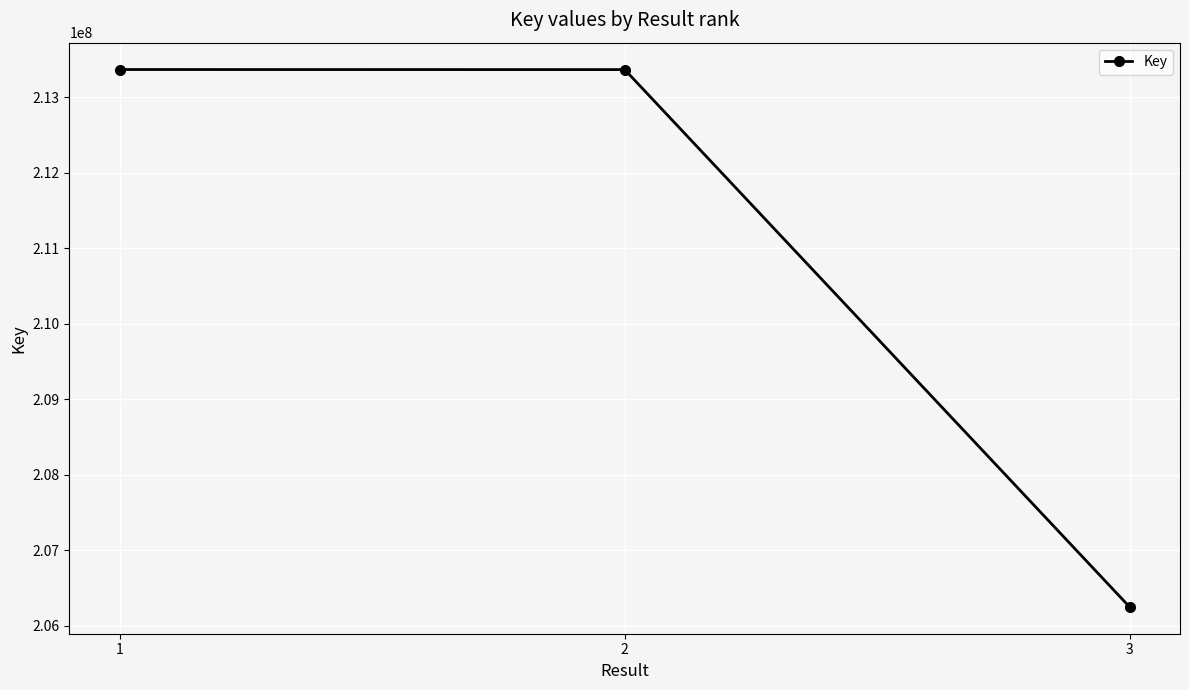

What is the change in value from 1 to 2?

-847